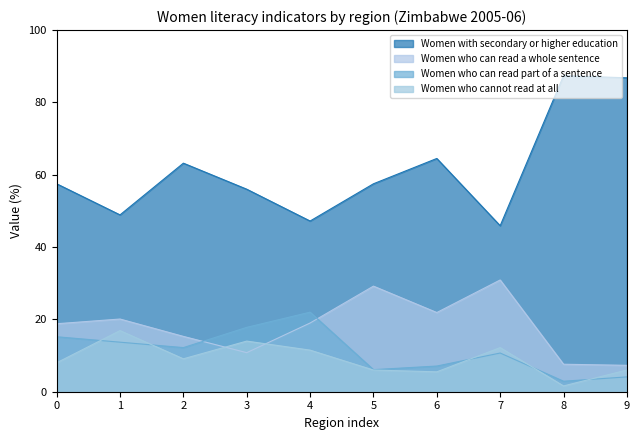

Where is Women who can read part of a sentence nearest to the value 12?

2